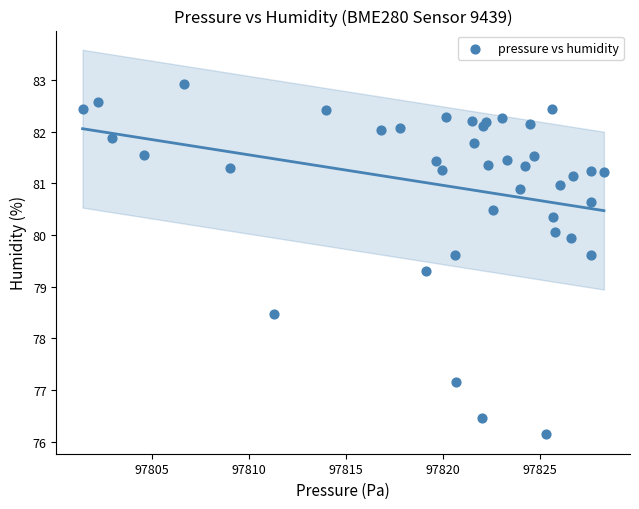

What Y value in the scatter plot is closest to 79?

79.3